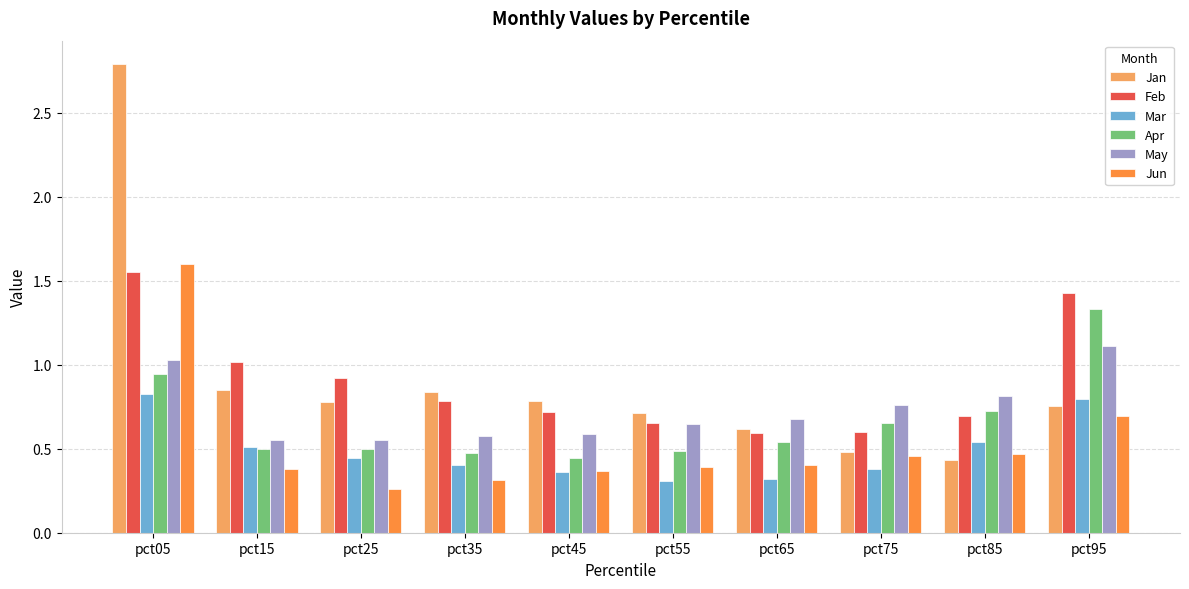

What is the sum of all Feb values?

9.0